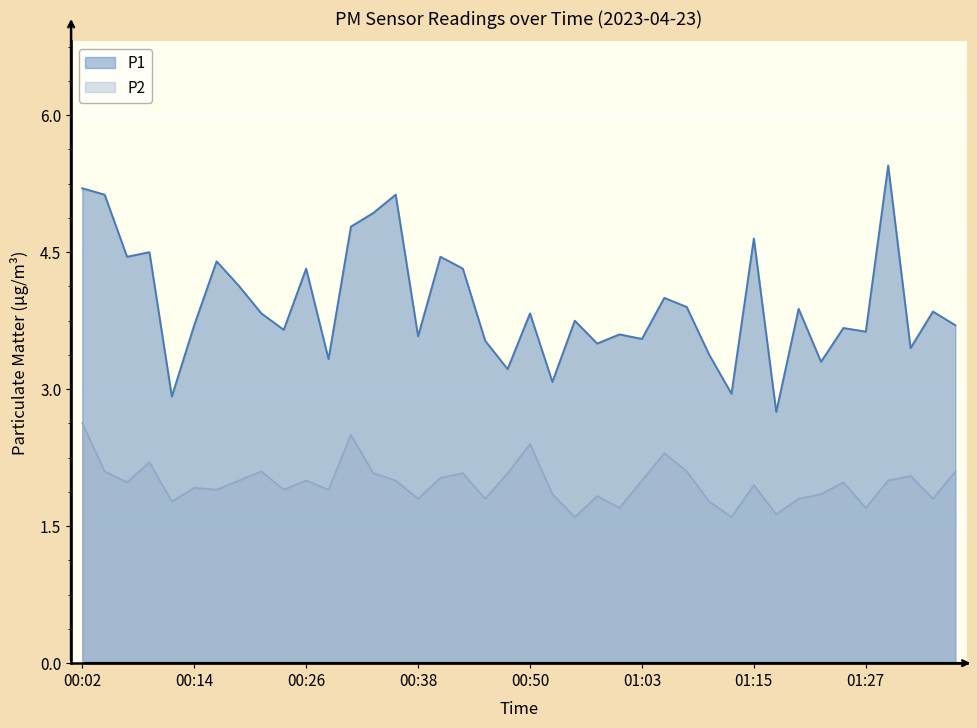

Which series has the largest range (max minus min)?

P1